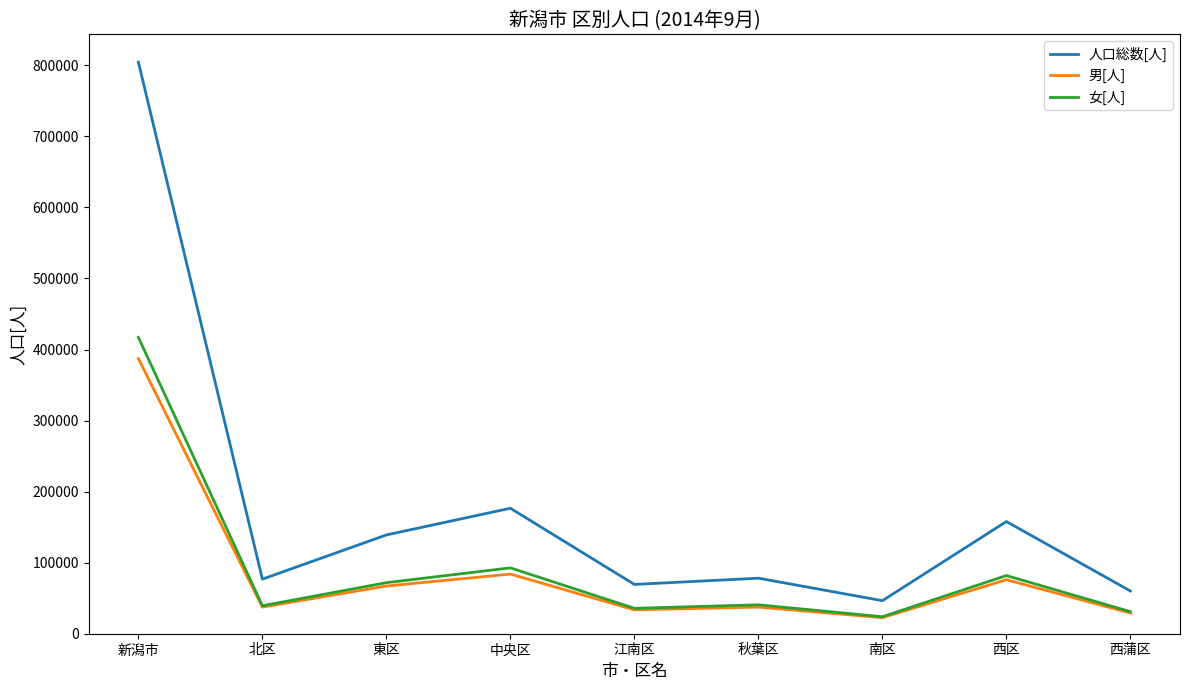

True or false: 人口総数[人] has more than 2 interior local peaks.

True